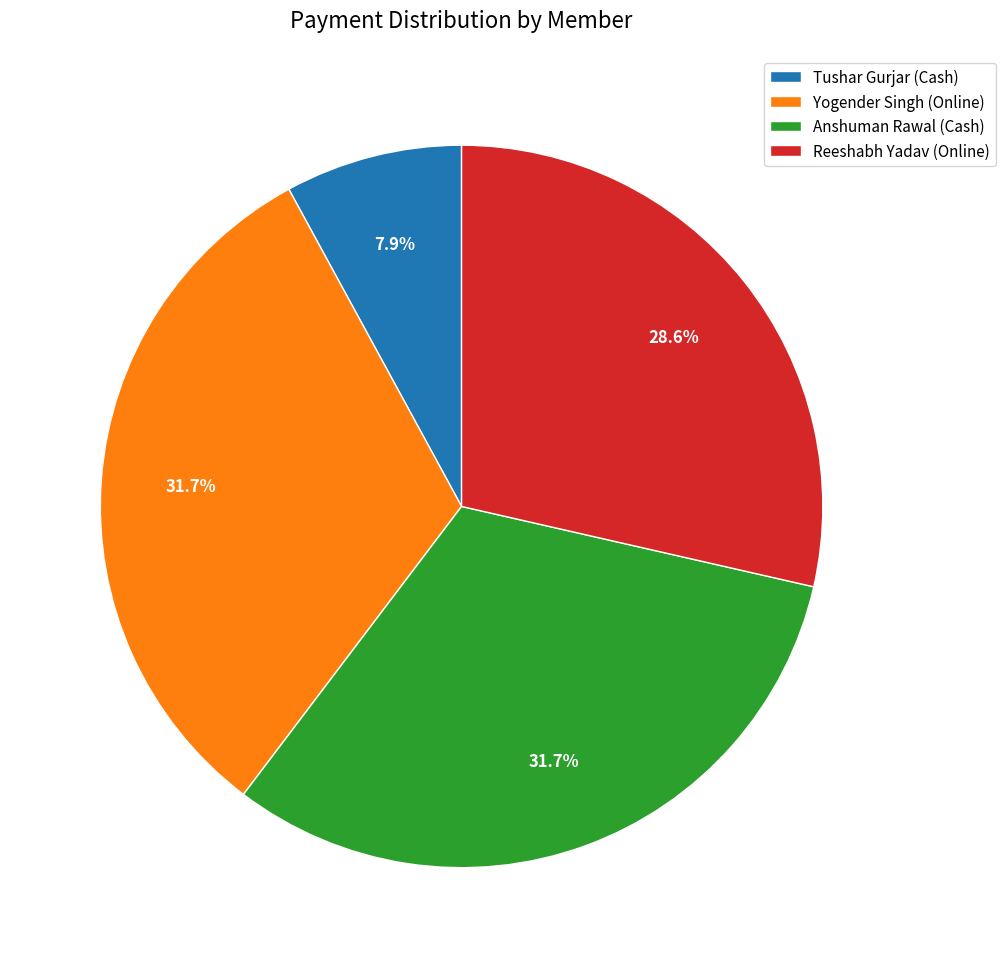

To the nearest percent, what is the combined percentage of Tushar Gurjar (Cash) and Yogender Singh (Online)?

40%